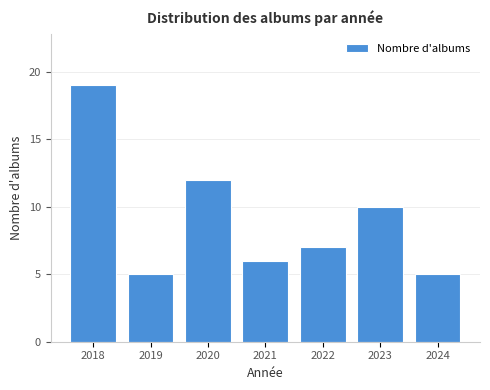

Reading right to left, what are all the values shown in this chart?

2024=5	2023=10	2022=7	2021=6	2020=12	2019=5	2018=19